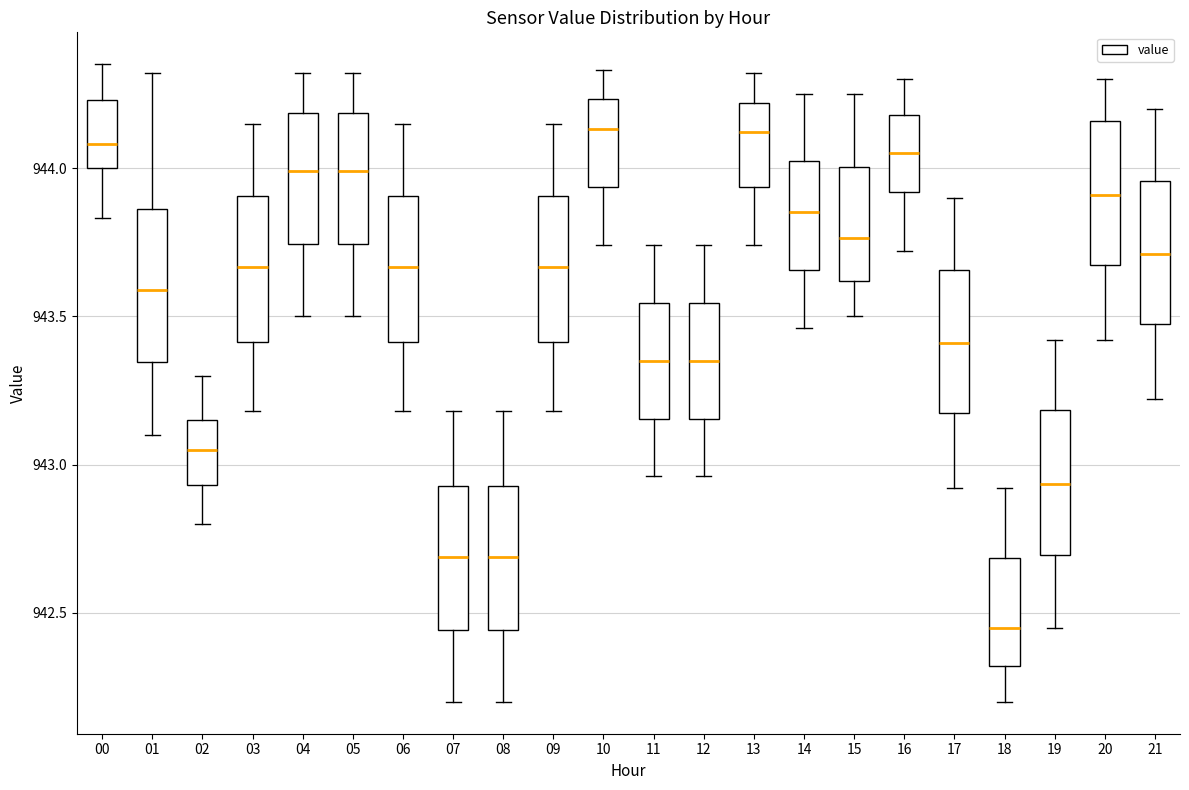

Reading left to right, read every box against the y-axis: the position of its median line, the range the box covers, and the ends of its whiskers. The values are not printed on the chart, so give them approximately, as read against the axis.

00: median 944.10, box 944.00 to 944.25, whiskers 943.85 to 944.35
01: median 943.60, box 943.35 to 943.85, whiskers 943.10 to 944.30
02: median 943.05, box 942.95 to 943.15, whiskers 942.80 to 943.30
03: median 943.65, box 943.40 to 943.90, whiskers 943.20 to 944.15
04: median 944.00, box 943.75 to 944.20, whiskers 943.50 to 944.30
05: median 944.00, box 943.75 to 944.20, whiskers 943.50 to 944.30
06: median 943.65, box 943.40 to 943.90, whiskers 943.20 to 944.15
07: median 942.70, box 942.45 to 942.95, whiskers 942.20 to 943.20
08: median 942.70, box 942.45 to 942.95, whiskers 942.20 to 943.20
09: median 943.65, box 943.40 to 943.90, whiskers 943.20 to 944.15
10: median 944.15, box 943.95 to 944.25, whiskers 943.75 to 944.35
11: median 943.35, box 943.15 to 943.55, whiskers 942.95 to 943.75
12: median 943.35, box 943.15 to 943.55, whiskers 942.95 to 943.75
13: median 944.10, box 943.95 to 944.20, whiskers 943.75 to 944.30
14: median 943.85, box 943.65 to 944.05, whiskers 943.45 to 944.25
15: median 943.75, box 943.60 to 944.00, whiskers 943.50 to 944.25
16: median 944.05, box 943.90 to 944.20, whiskers 943.70 to 944.30
17: median 943.40, box 943.15 to 943.65, whiskers 942.90 to 943.90
18: median 942.45, box 942.30 to 942.70, whiskers 942.20 to 942.90
19: median 942.95, box 942.70 to 943.20, whiskers 942.45 to 943.40
20: median 943.90, box 943.65 to 944.15, whiskers 943.40 to 944.30
21: median 943.70, box 943.45 to 943.95, whiskers 943.20 to 944.20